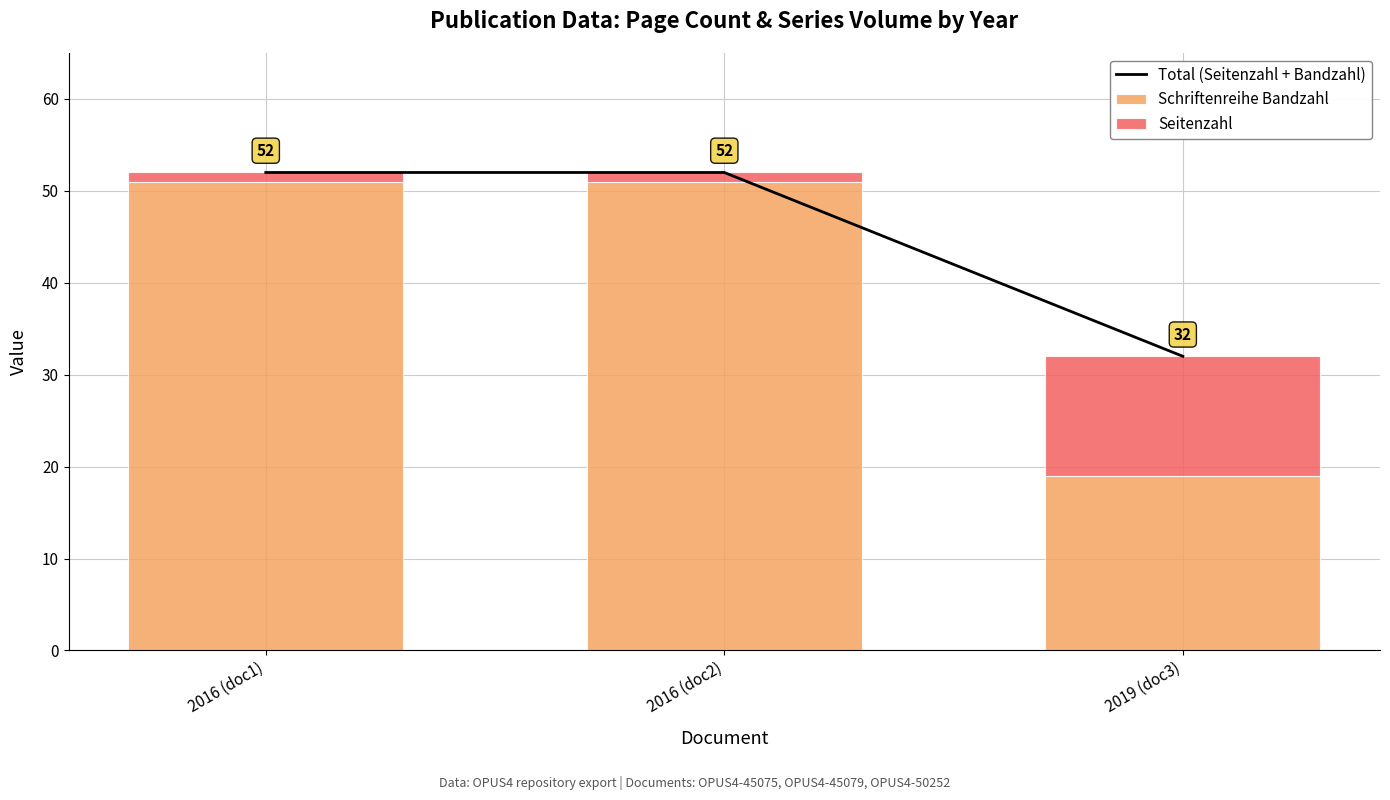

Reading left to right, list all the values displayed in this chart.

Total (Seitenzahl + Bandzahl): 52	52	32
Schriftenreihe Bandzahl: 51	51	19
Seitenzahl: 1	1	13